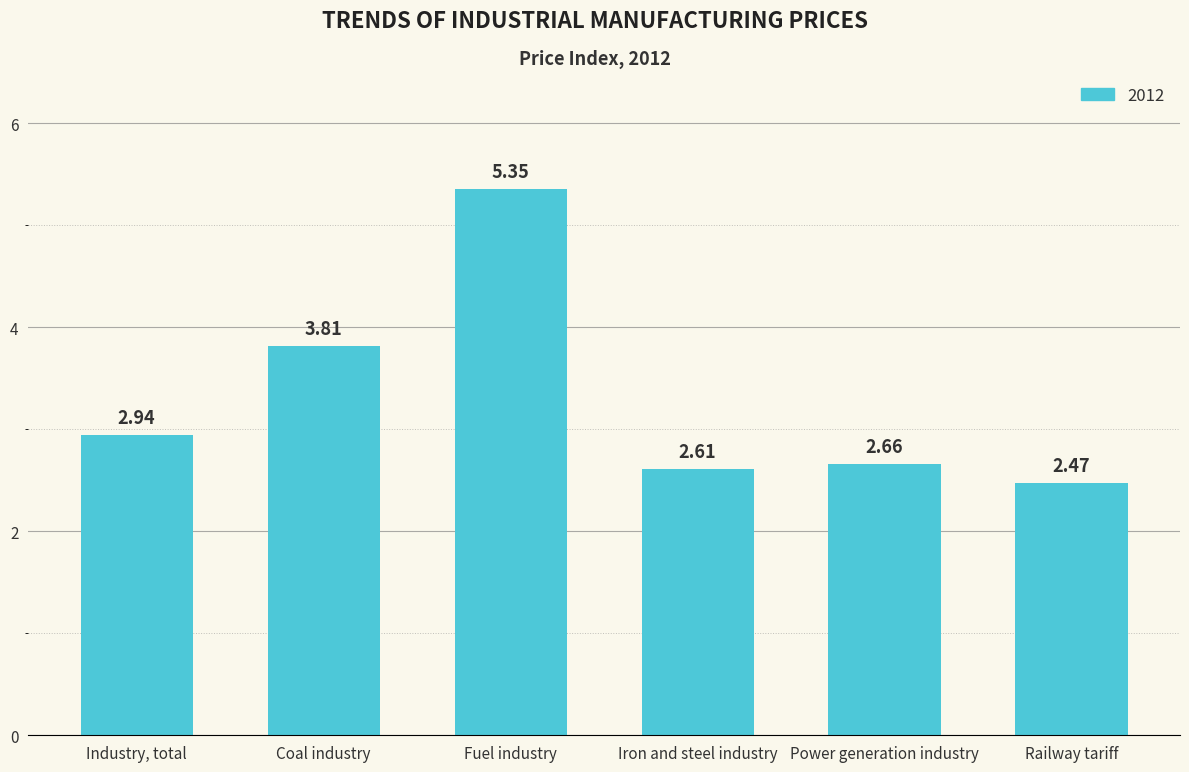

At which category does the chart reach its minimum across all series?

Railway tariff